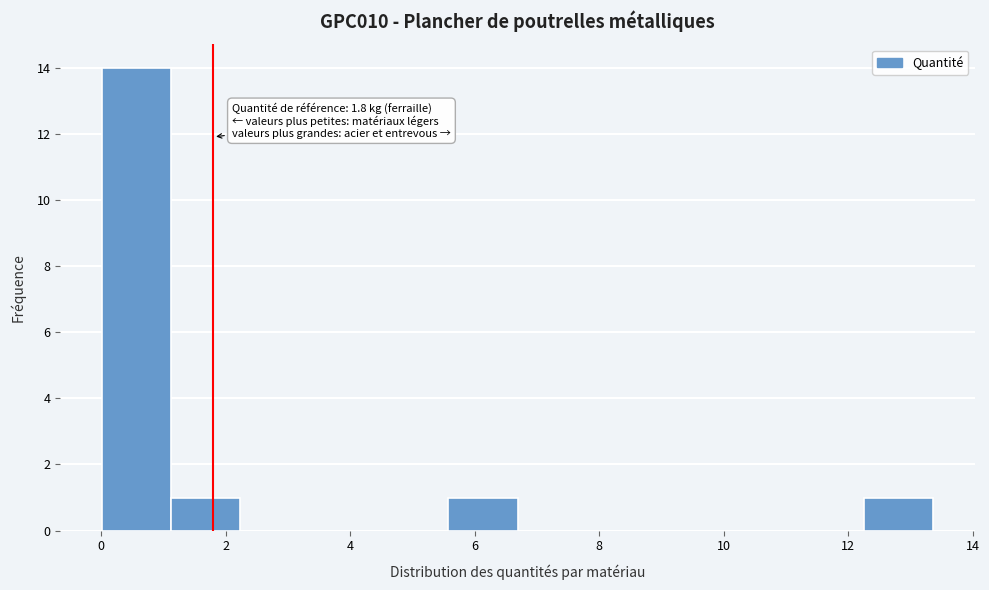

Over which range of the x-axis is the bar tallest?

0.0 to 1.2